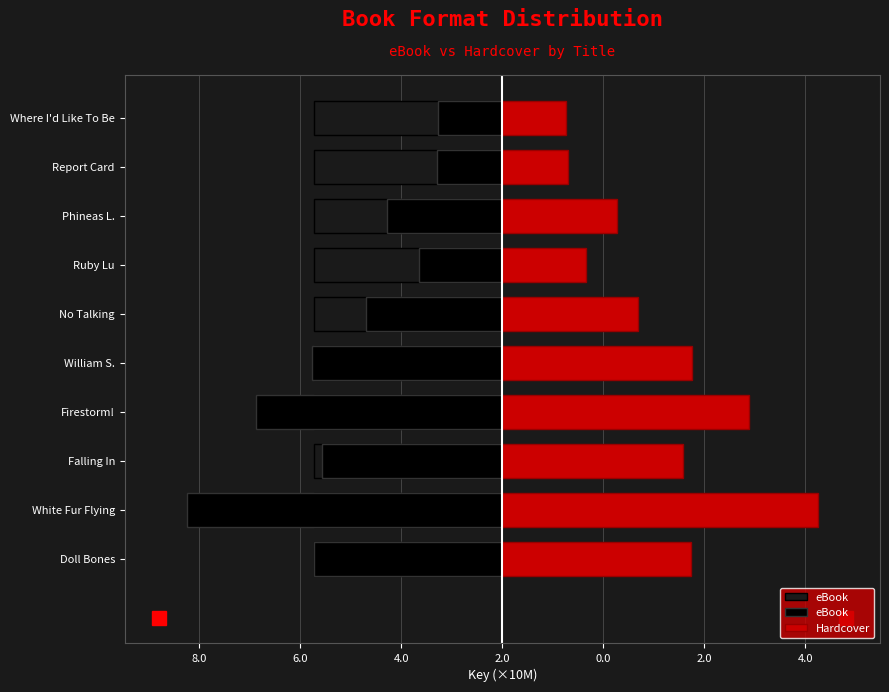

Between Where I'd Like To Be and William S., which is larger?

Where I'd Like To Be